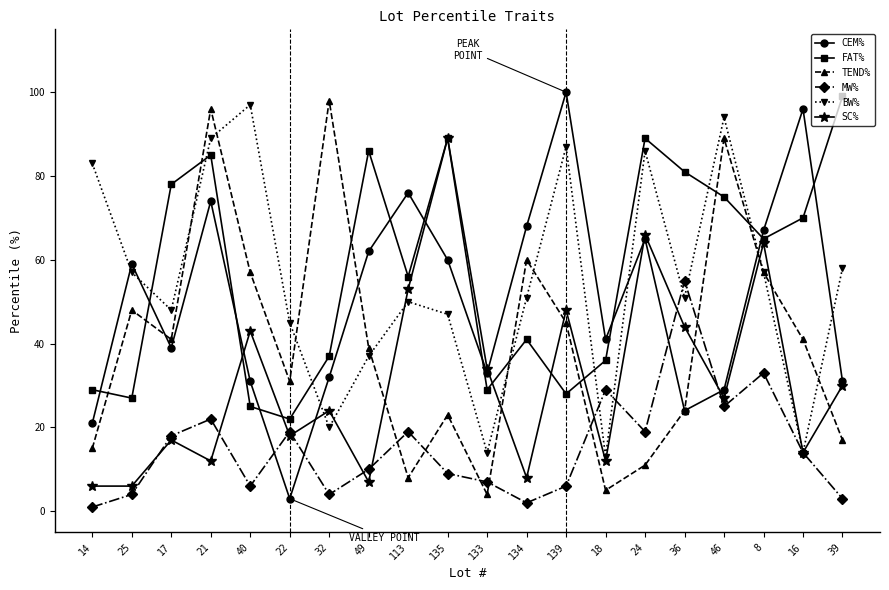

What is the average value of the SC% series?

31